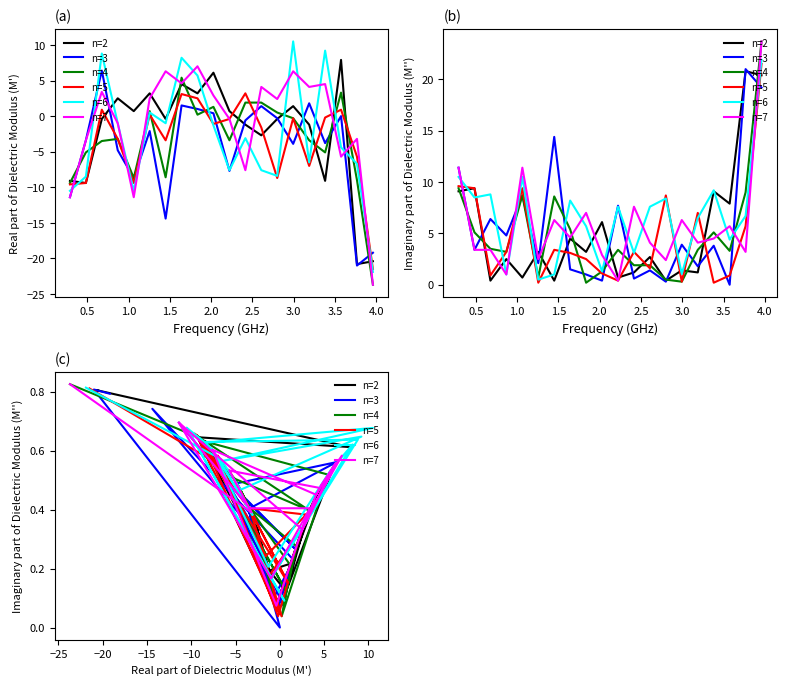

True or false: n=7 has a value of 0.6 at 4.0.

True